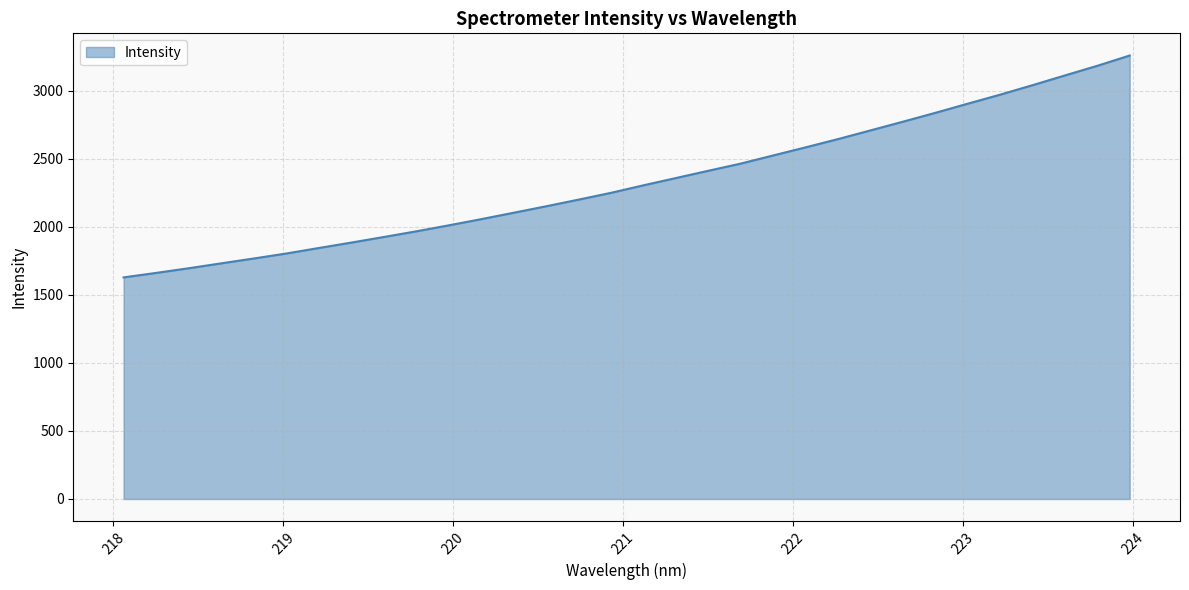

What is the difference between the maximum and minimum values?

1631.3